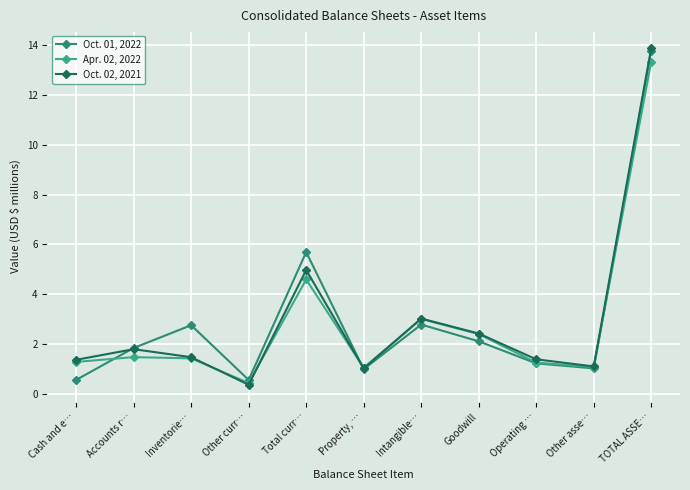

Between Accounts r… and Operating …, which series saw the biggest shift?

Oct. 01, 2022